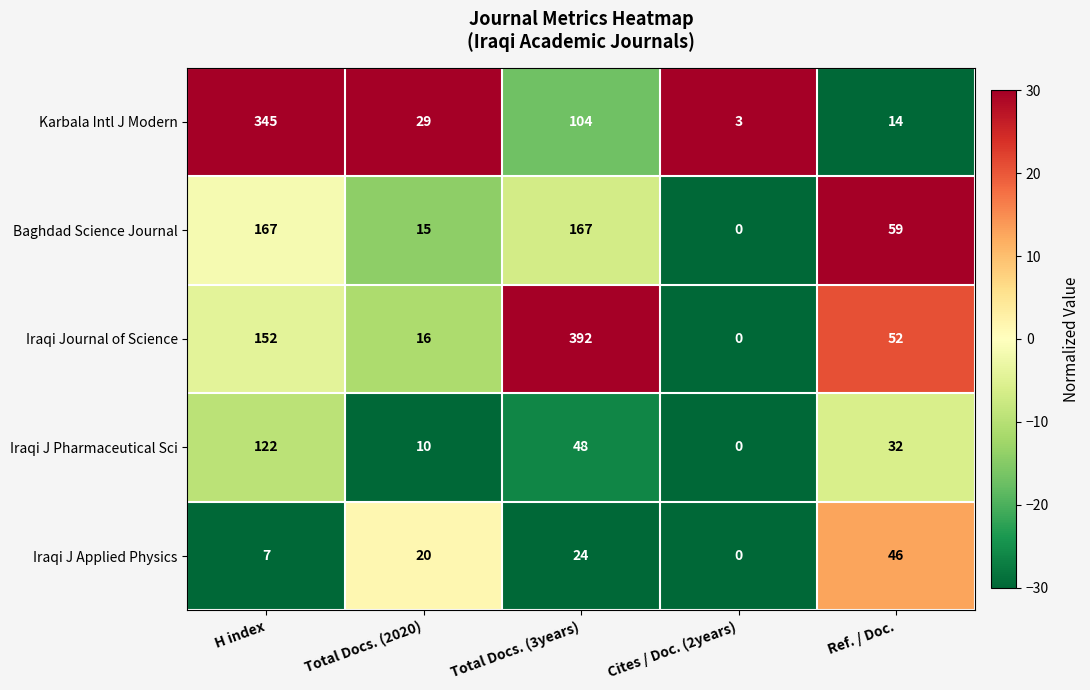

At which category does the chart reach its peak across all series?

Total Docs. (3years)